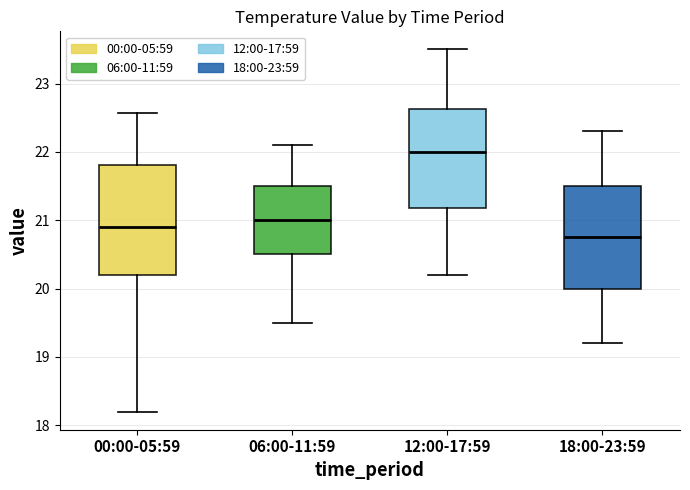

Reading left to right, transcribe this box plot: for each box, give where its median line is, the range the box spans, and where its two whiskers end, as read against the y-axis. The values are not printed on the chart, so give them approximately, as read against the axis.

00:00-05:59: median 20.9, box 20.2 to 21.8, whiskers 18.2 to 22.6
06:00-11:59: median 21.0, box 20.5 to 21.5, whiskers 19.5 to 22.1
12:00-17:59: median 22.0, box 21.2 to 22.6, whiskers 20.2 to 23.5
18:00-23:59: median 20.8, box 20.0 to 21.5, whiskers 19.2 to 22.3